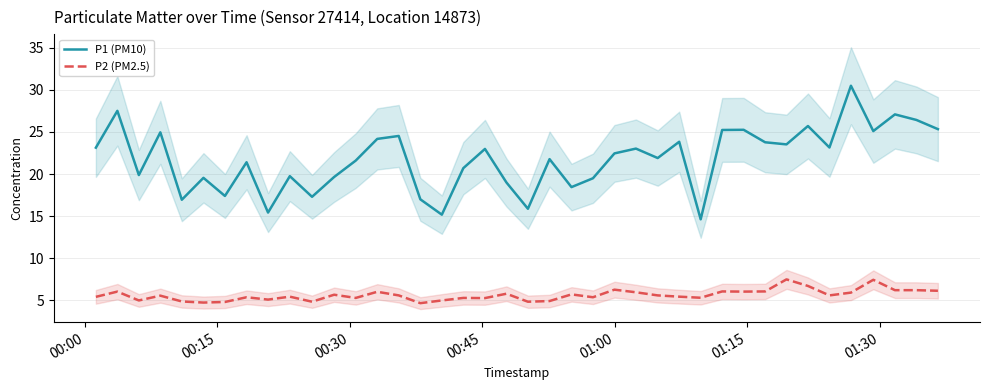

Rank the series by their average value, from lowest to highest.

P2 (PM2.5), P1 (PM10)